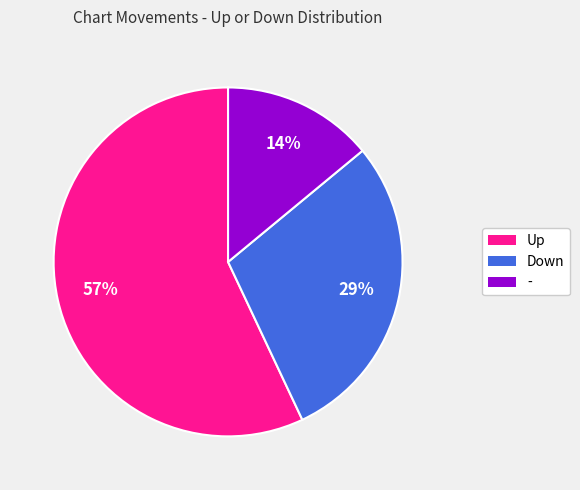

To the nearest percent, what is the average slice percentage?

33%